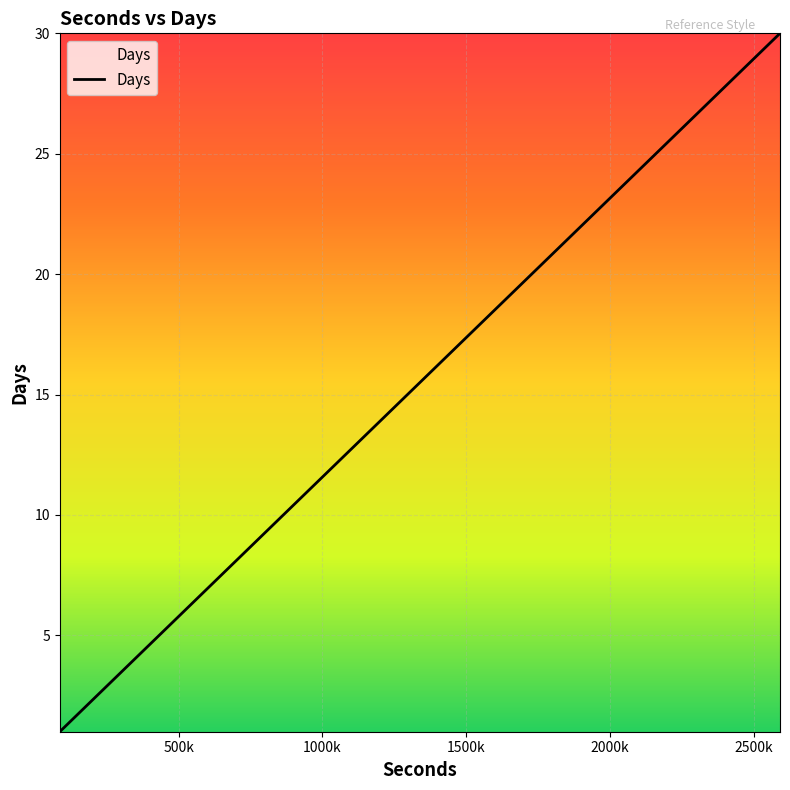

What is the greatest value displayed?

30